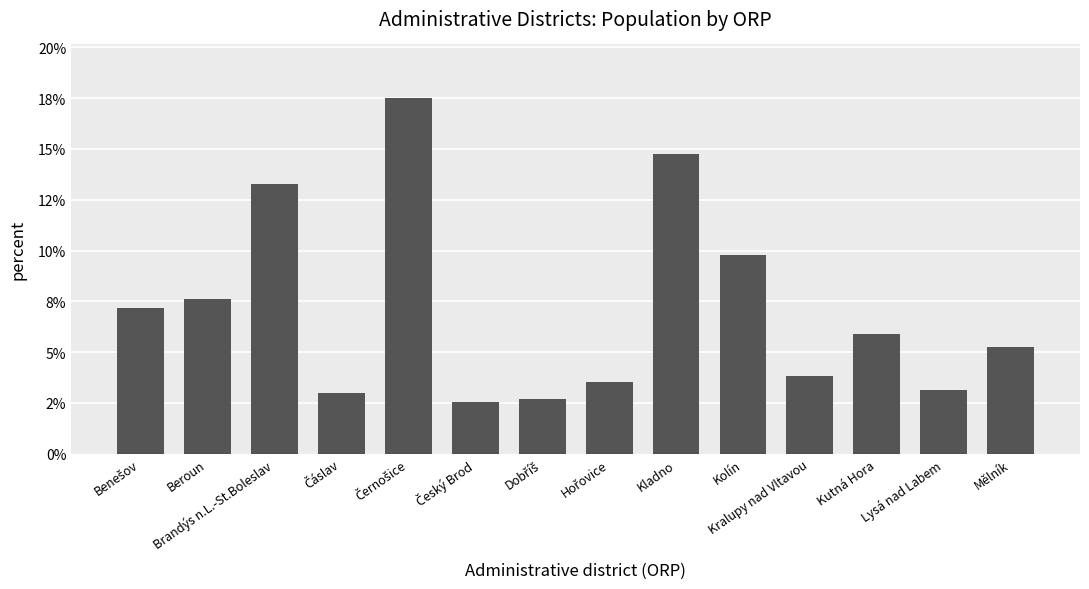

What is the maximum value shown in the chart?

0.2